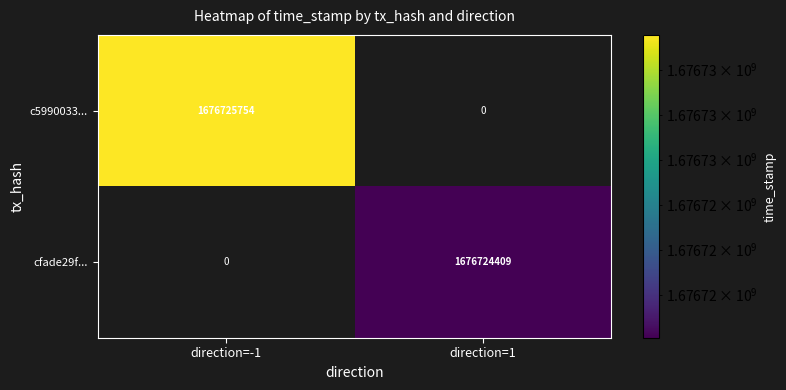

Is it true that c5990033... equals 686866991 at direction=-1?

False